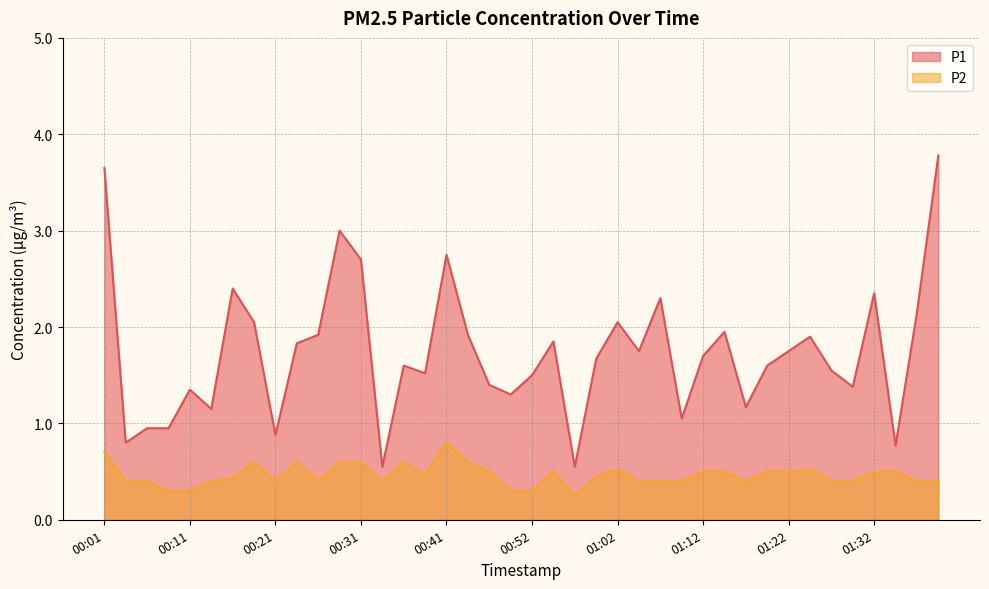

What are all the series names shown in the legend?

P1, P2